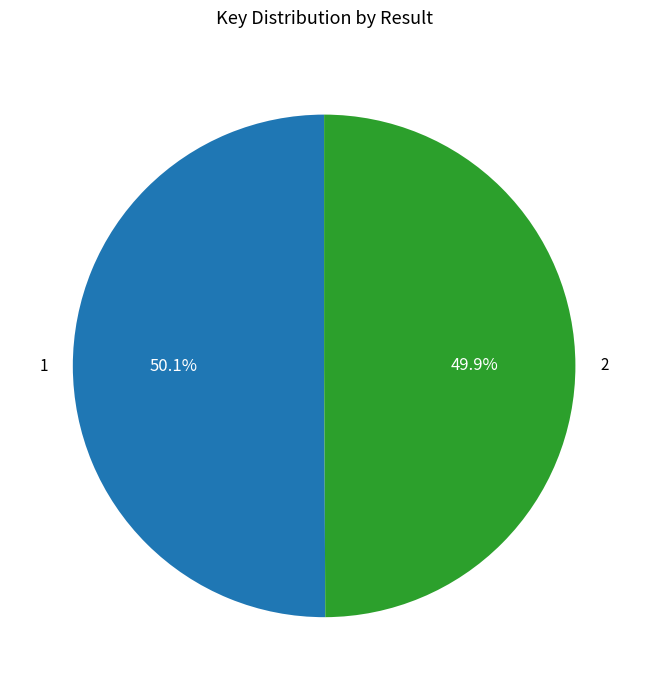

What portion of the pie excludes 2?

50.1%